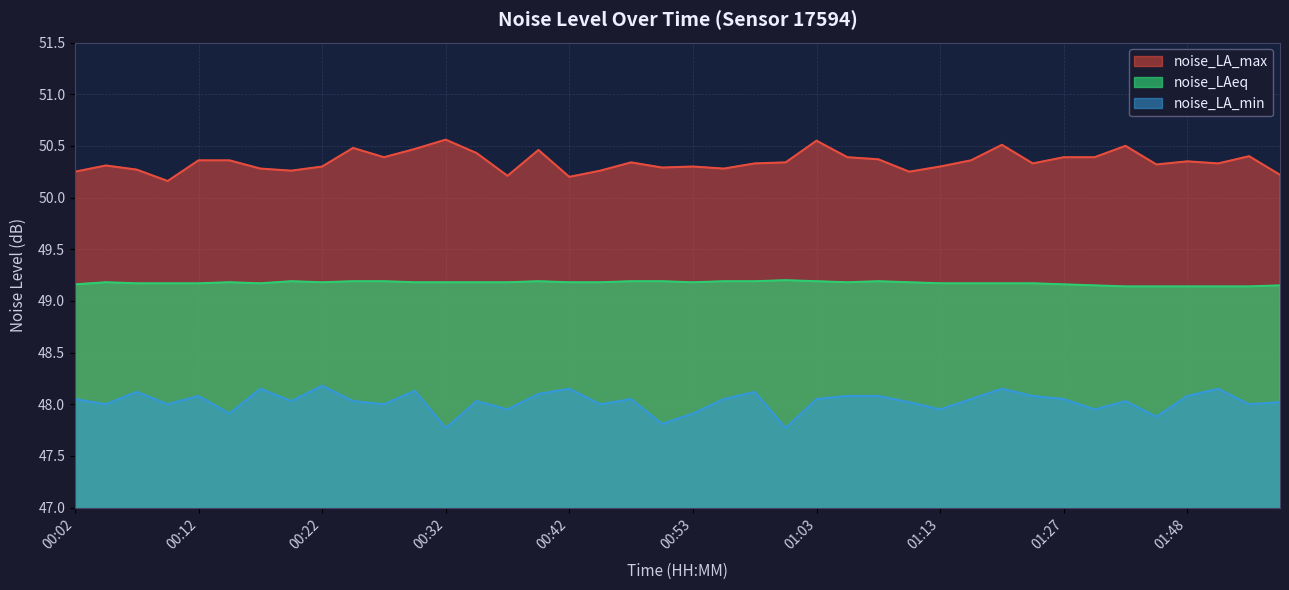

At which label does noise_LA_min first exceed 48?

00:02